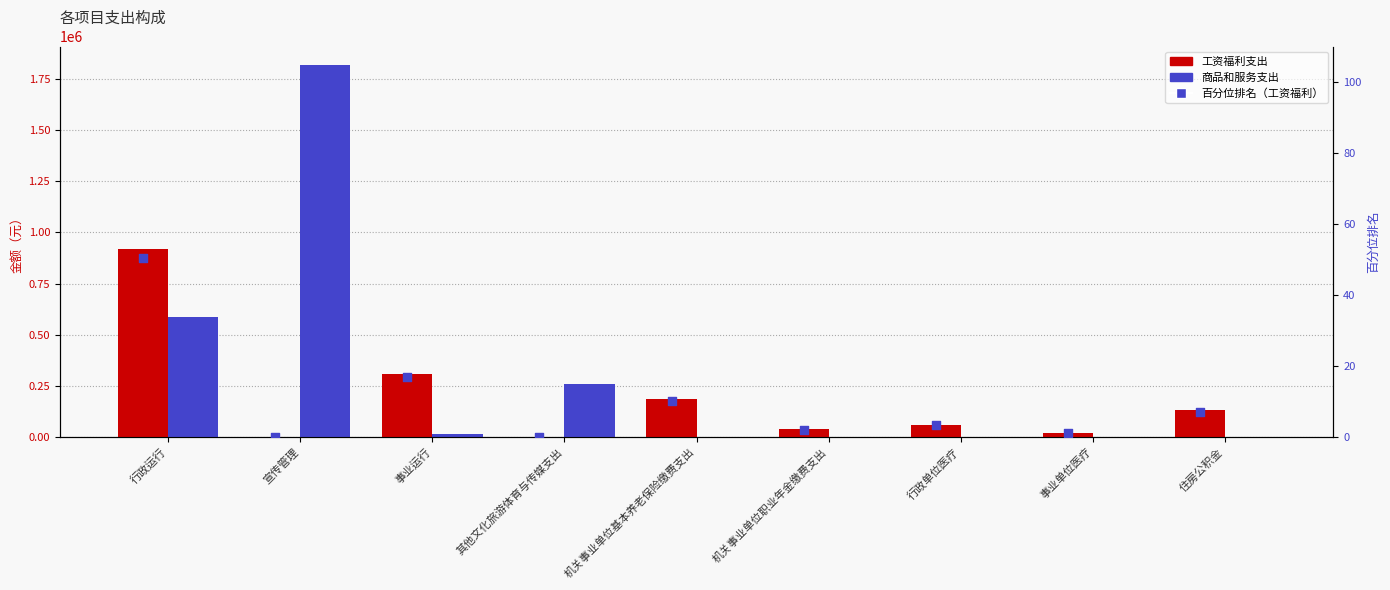

Is the value of 商品和服务支出 at 其他文化旅游体育与传媒支出 greater than the value of 工资福利支出 at 事业运行?

No